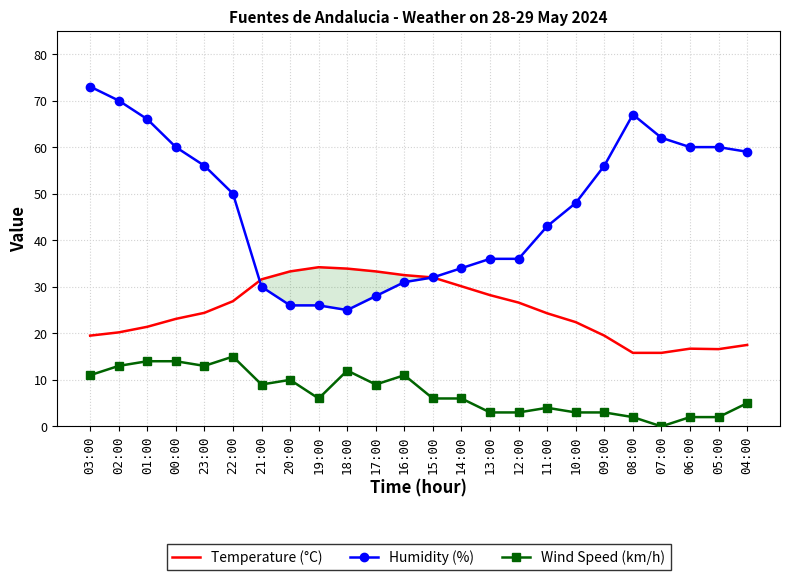

True or false: Humidity (%) and Wind Speed (km/h) cross at least once.

False